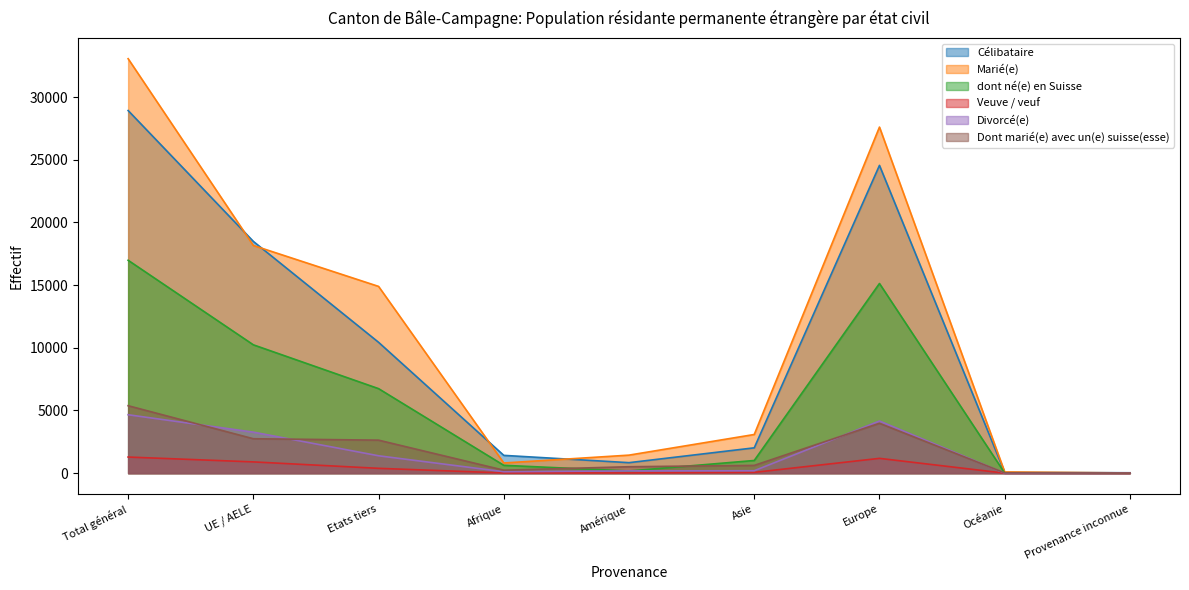

Which series changed the most between Asie and Provenance inconnue?

Marié(e)